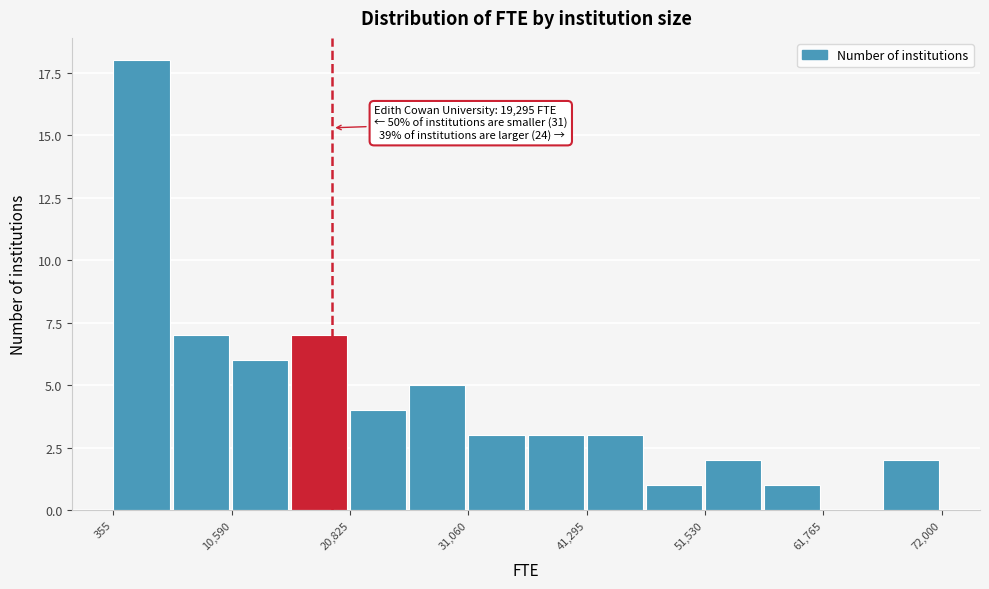

Read against the x-axis, roughly where is the centre of the tallest bar?

2000